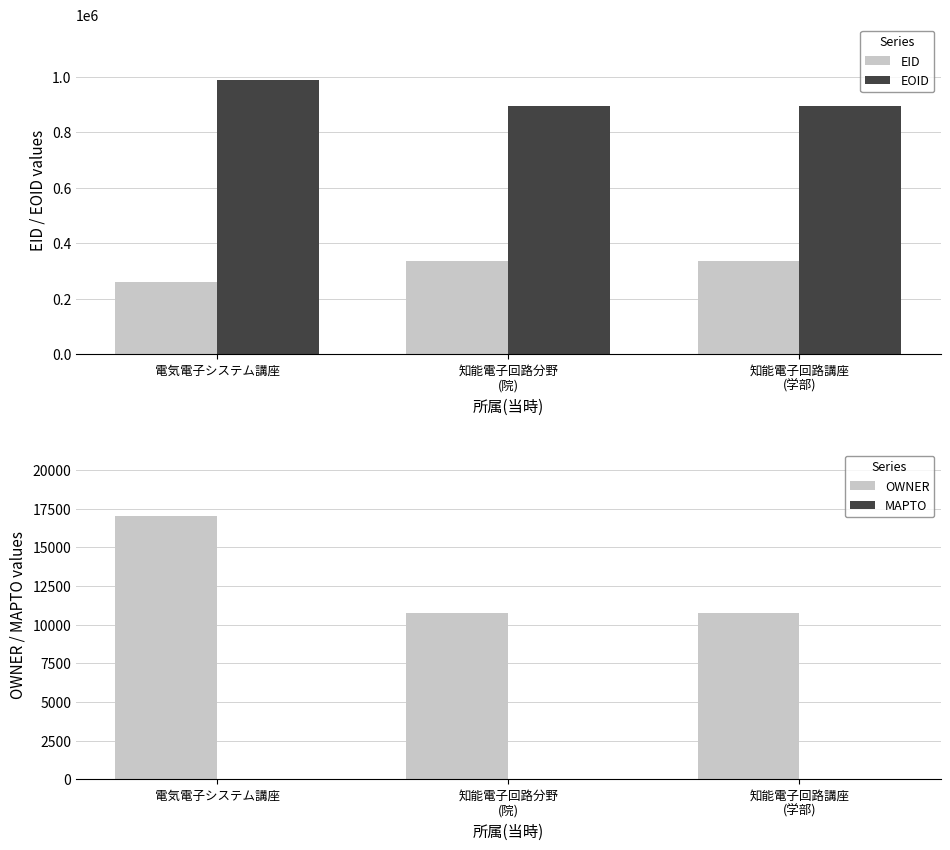

Rank the categories by OWNER value from highest to lowest.

電気電子システム講座, 知能電子回路分野
(院), 知能電子回路講座
(学部)